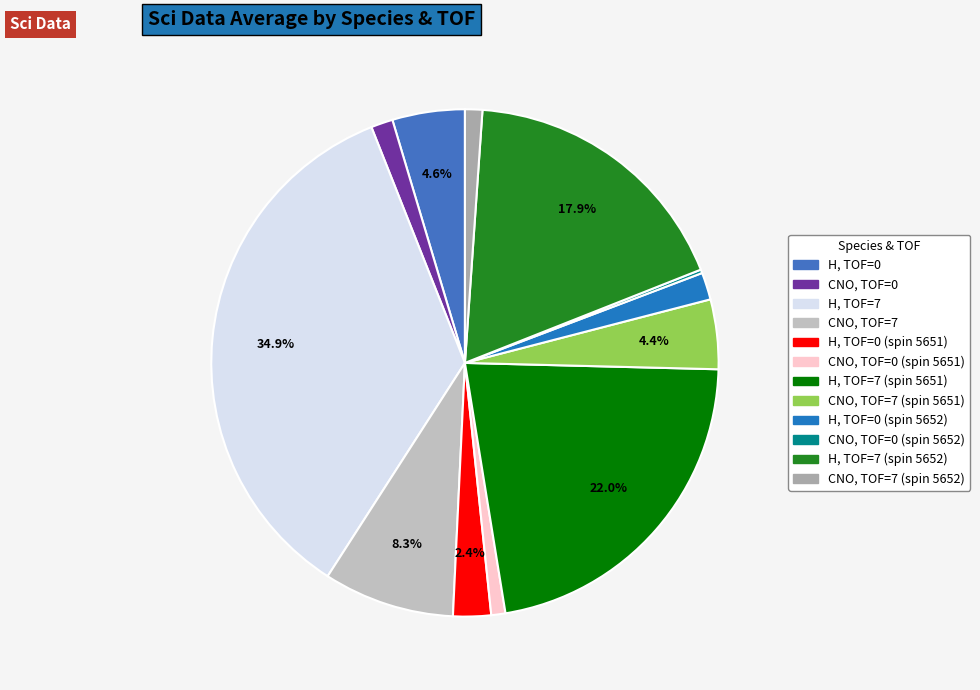

How many slices are in this pie chart?

12